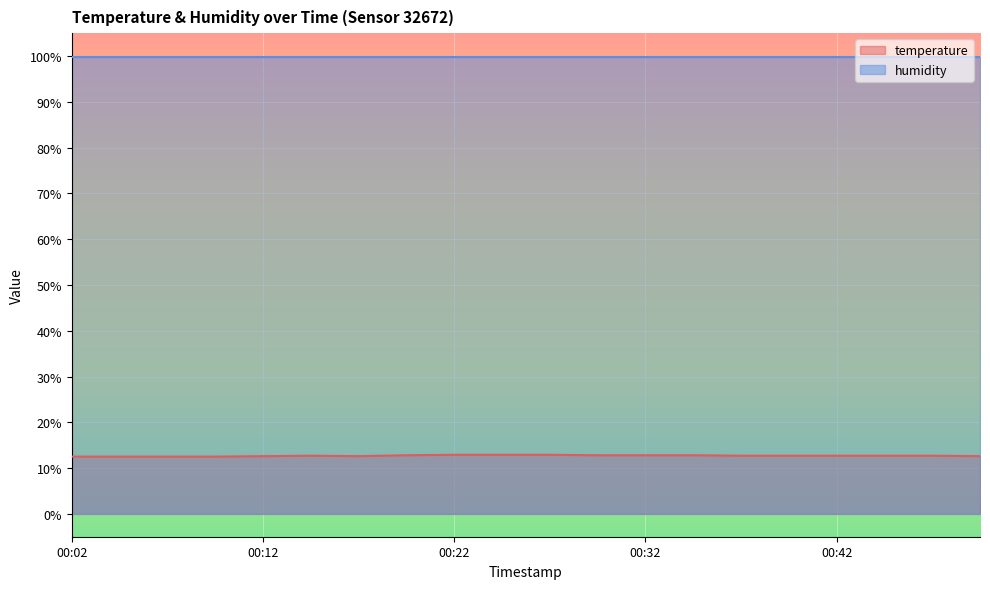

At which category does the data reach its first local valley?

00:17